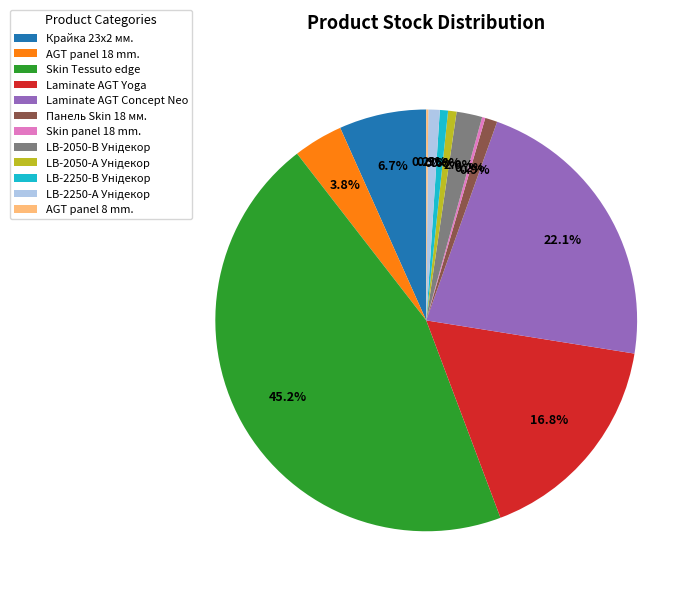

Between Панель Skin 18 мм. and Skin Tessuto edge, which is larger?

Skin Tessuto edge